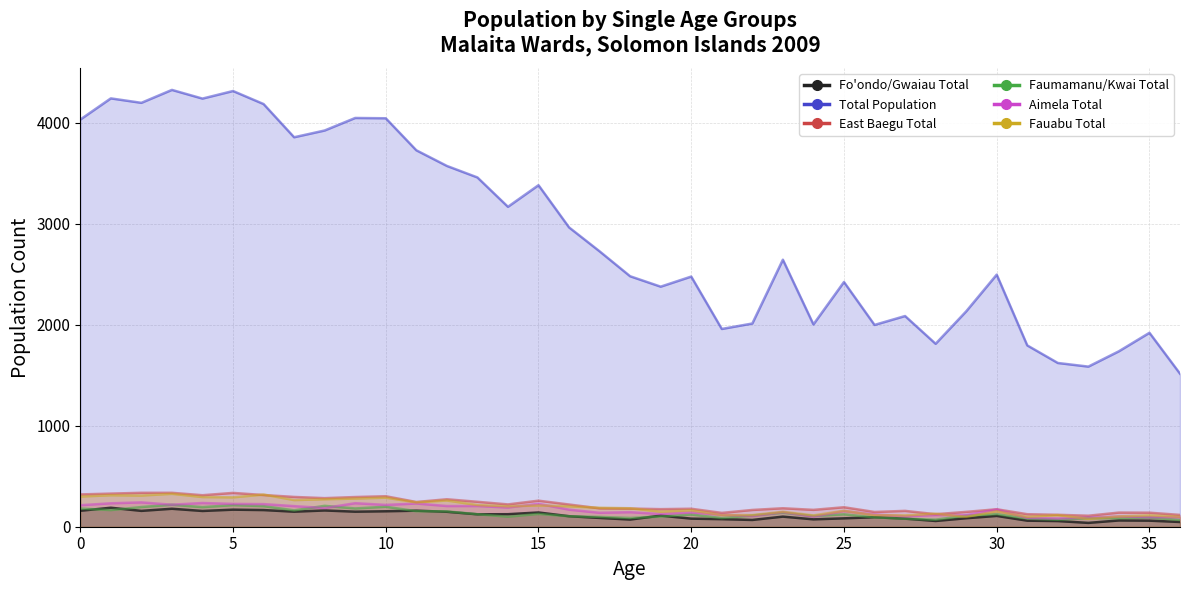

Which has a higher value, 32 or 9?

9